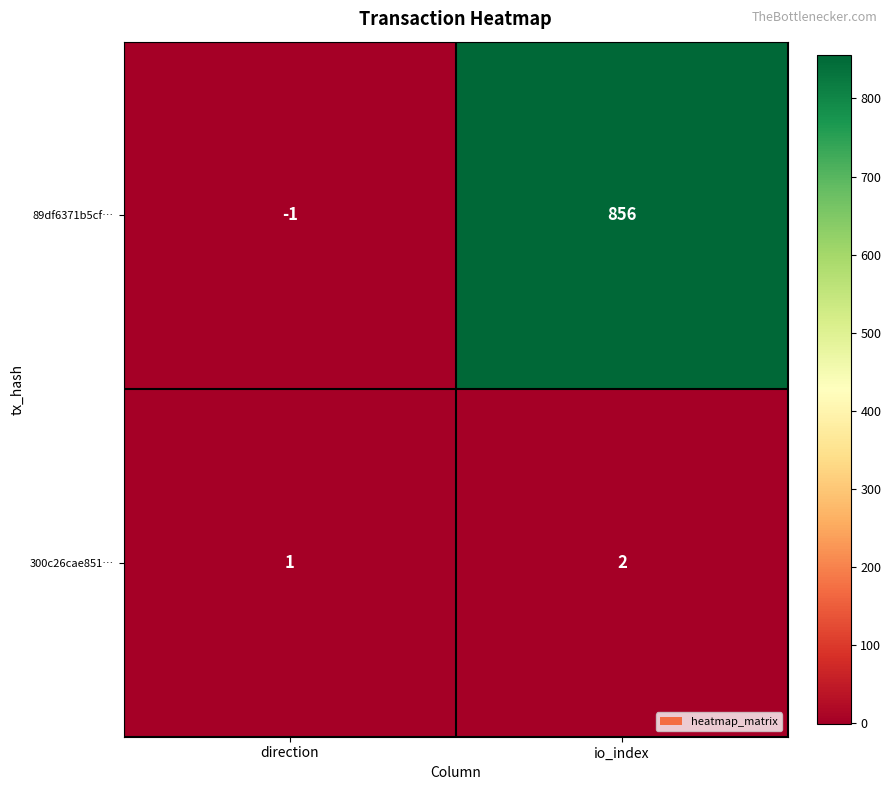

The value of 89df6371b5cf… at io_index is 289. True or false?

False